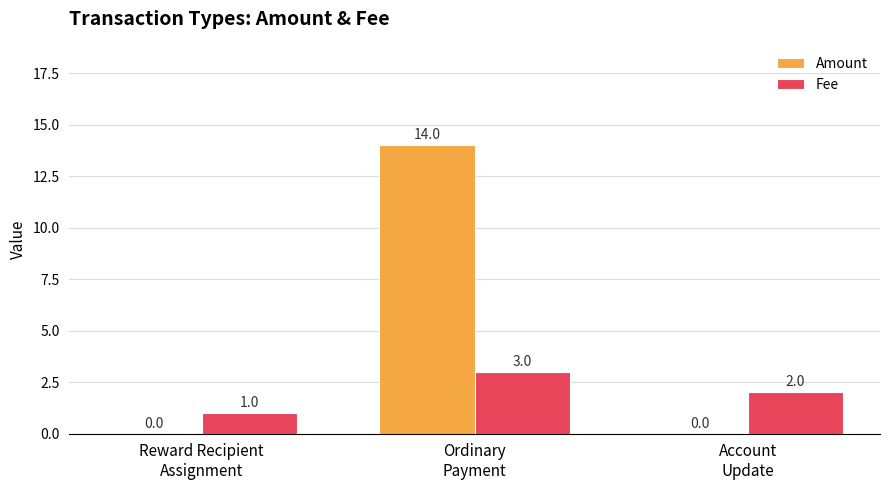

Reading left to right, extract all data points from this chart.

Amount: Reward Recipient
Assignment=0	Ordinary
Payment=14	Account
Update=0
Fee: Reward Recipient
Assignment=1	Ordinary
Payment=3	Account
Update=2